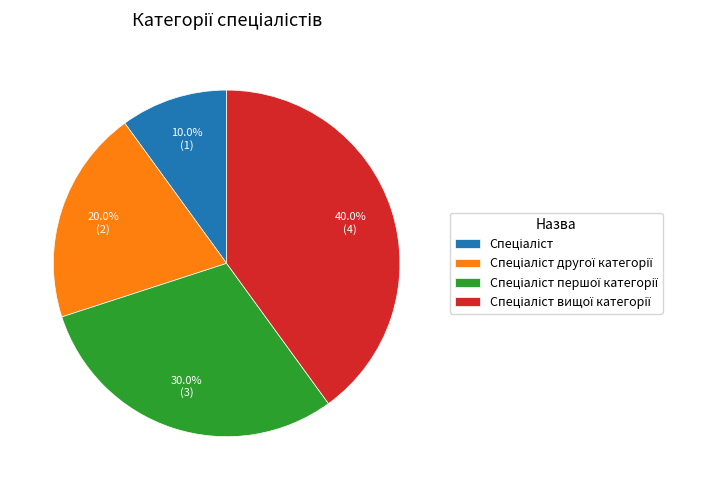

Is there a majority slice in this chart?

No